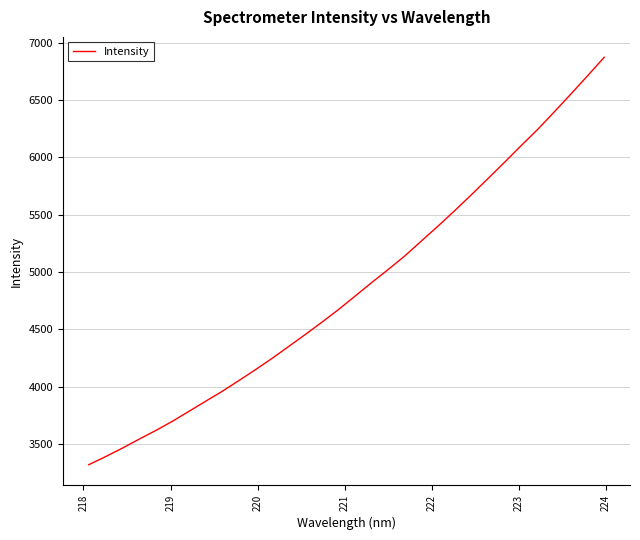

What is the maximum value shown in the chart?

6874.6